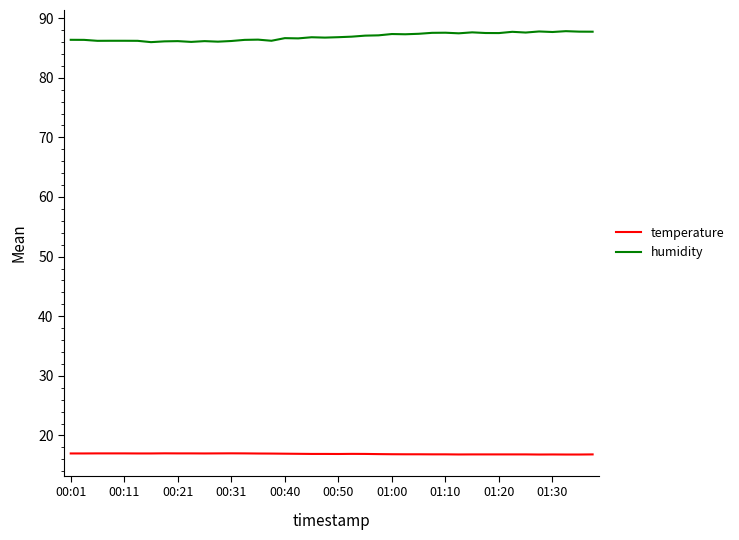

True or false: humidity and temperature cross at least once.

False